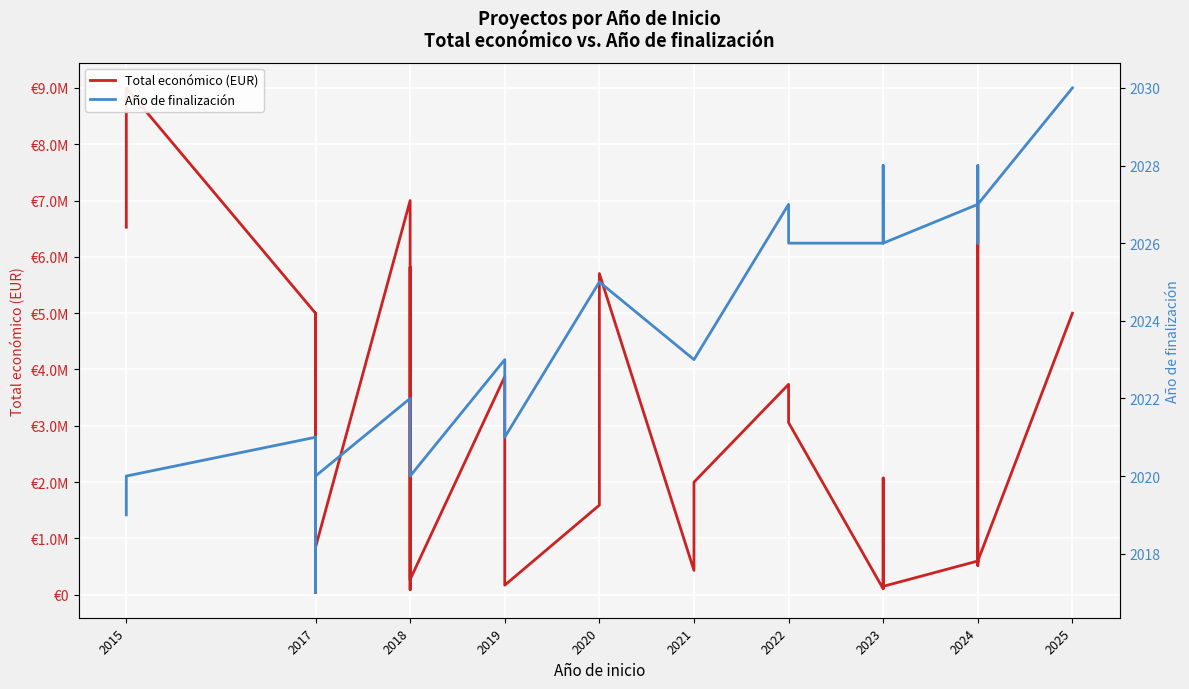

How many interior local valleys does the Total económico (EUR) series have?

12